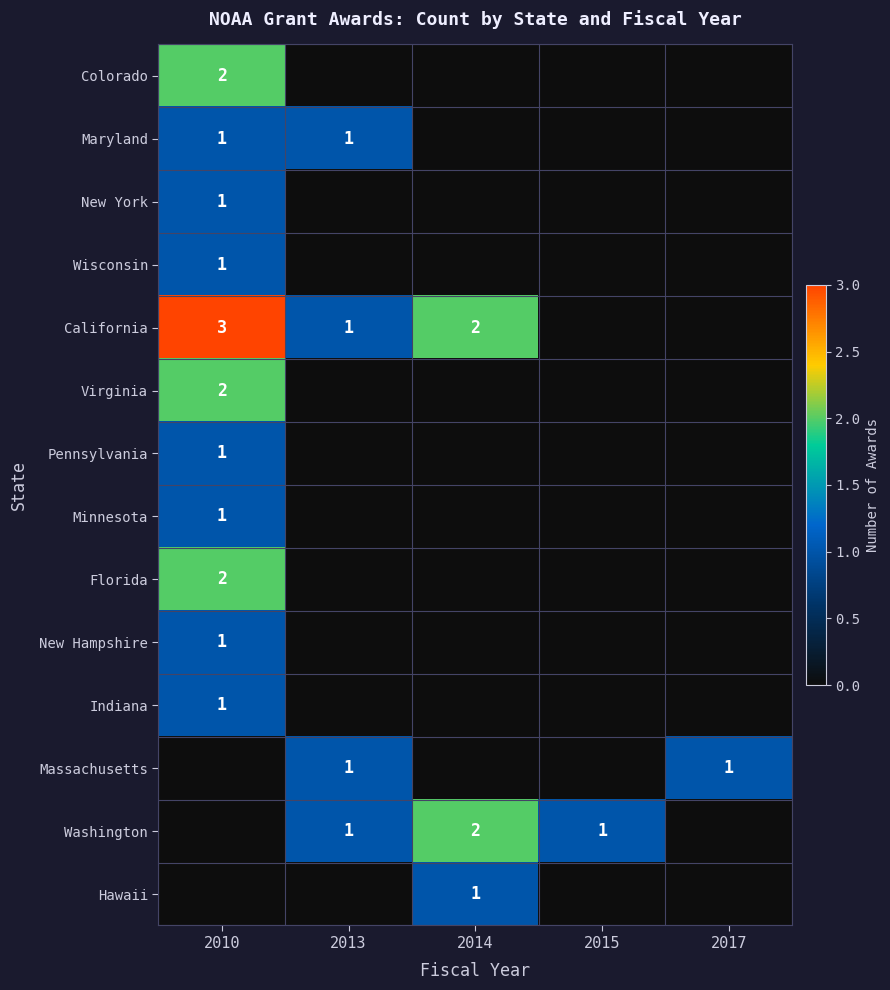

At how many categories does at least one series exceed 0?

5